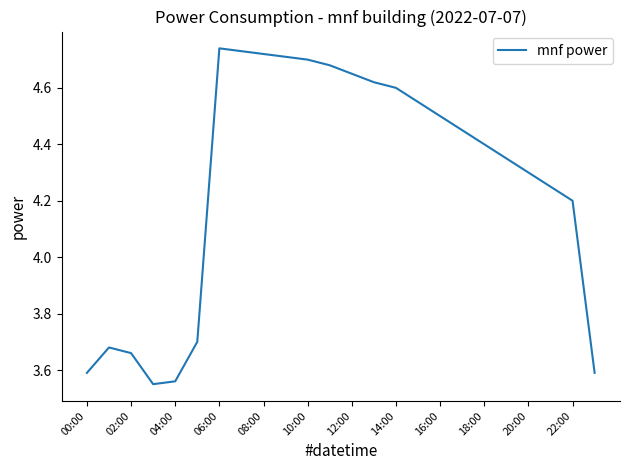

What is the difference between the maximum and minimum values?

1.2